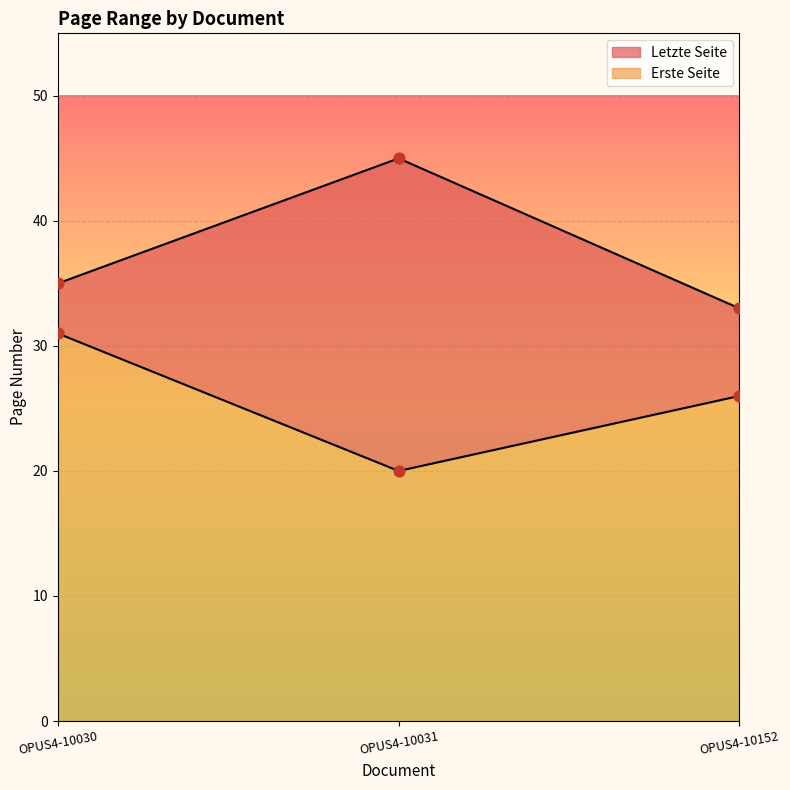

At how many categories does at least one series exceed 37?

1